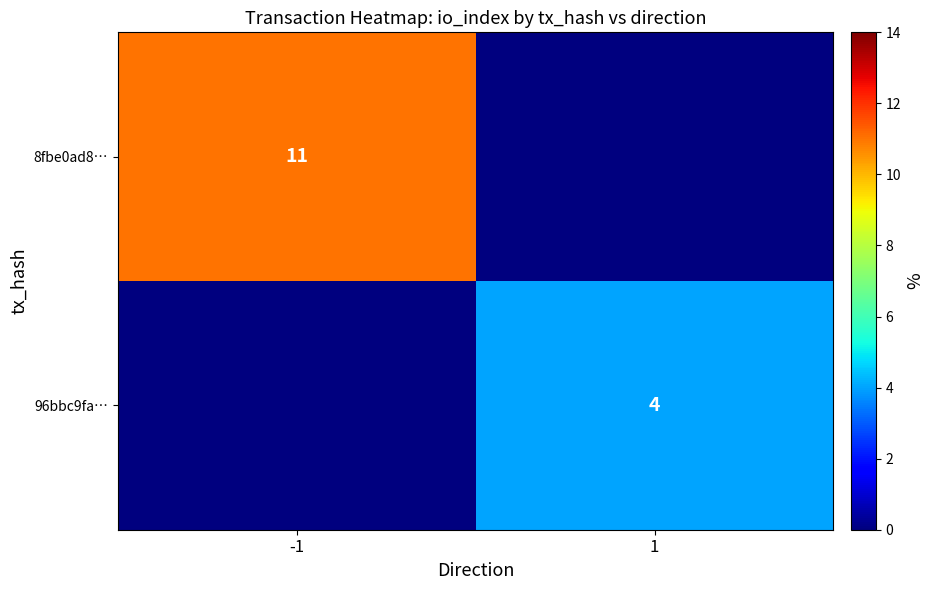

What is the smallest value displayed?

4.0